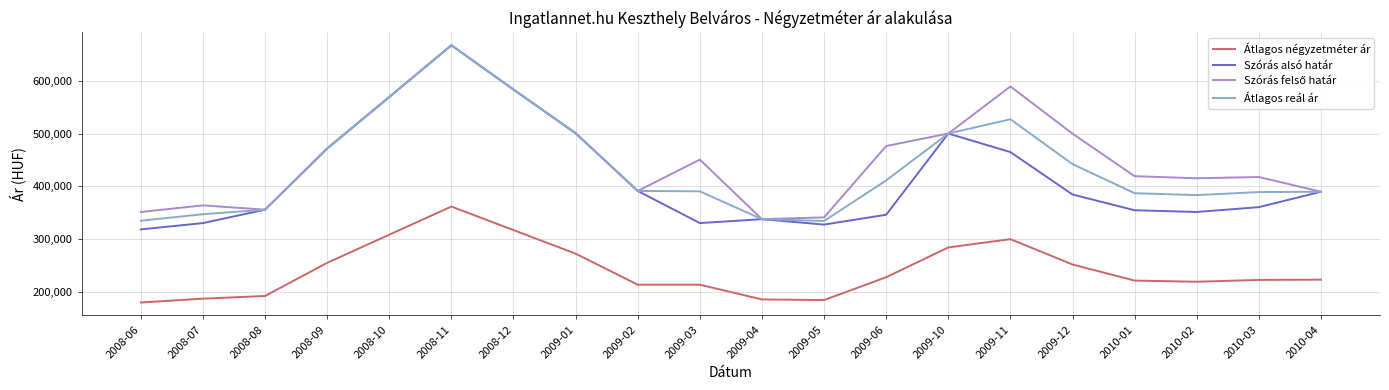

At which category is the sum across all series the highest?

2008-11